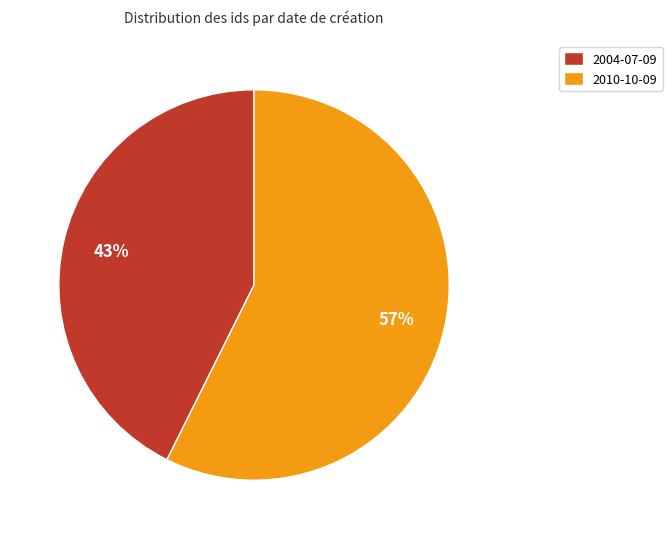

Between 2004-07-09 and 2010-10-09, which is larger?

2010-10-09